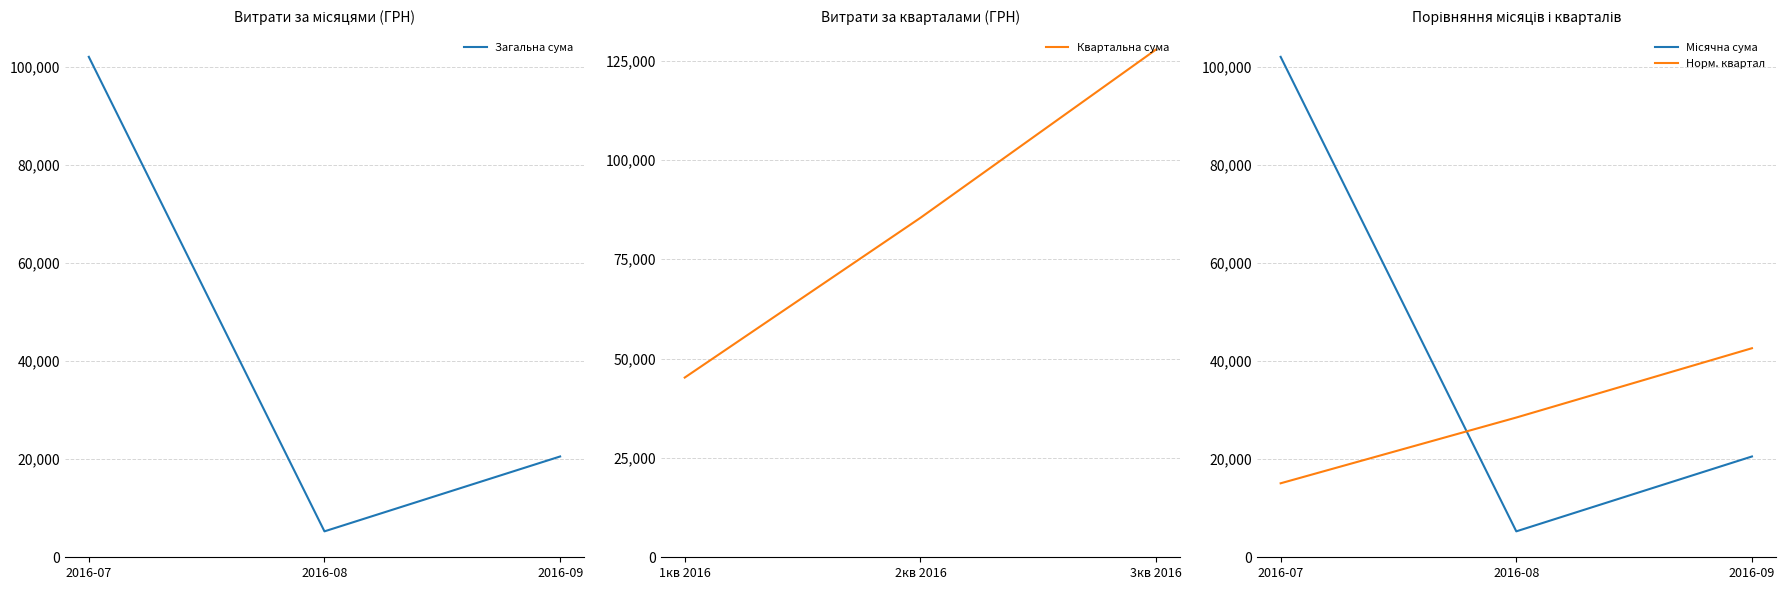

Between 2016-08 and 2016-09, which is larger?

2016-09